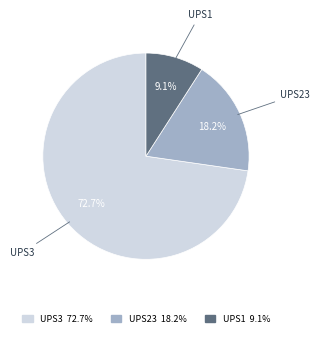

Is it true that UPS3 is 78% of the pie?

False